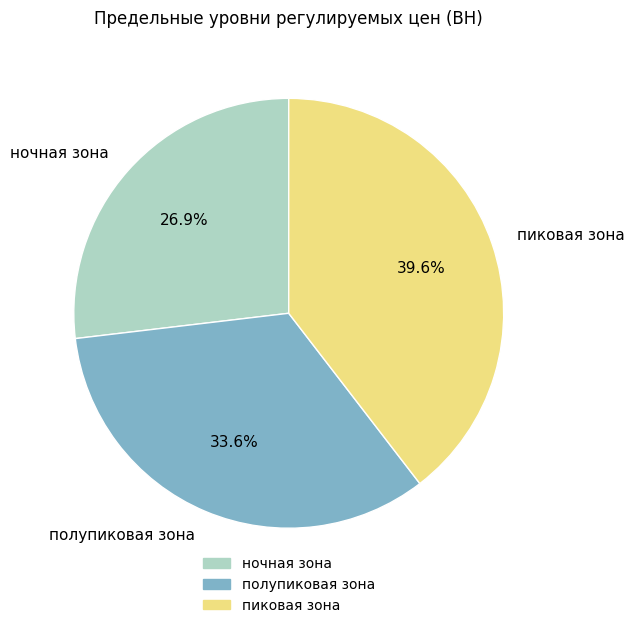

How many slices are in this pie chart?

3